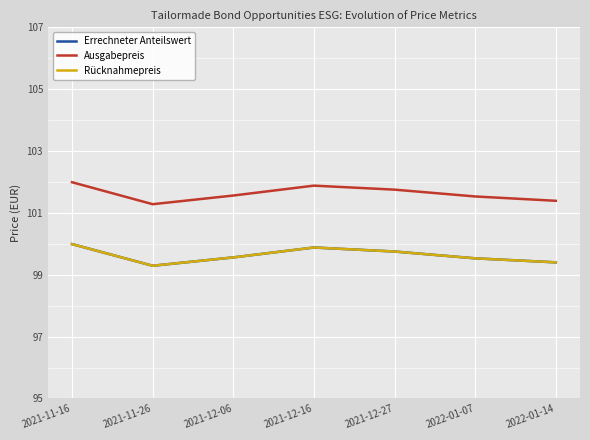

True or false: Ausgabepreis and Rücknahmepreis cross at least once.

False